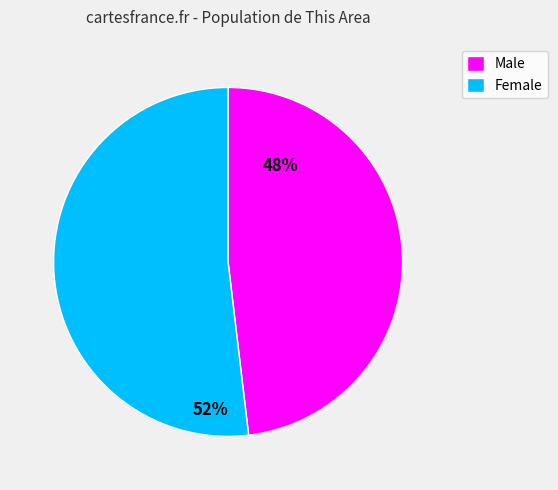

Combined, do Female and Male account for over 50%?

Yes